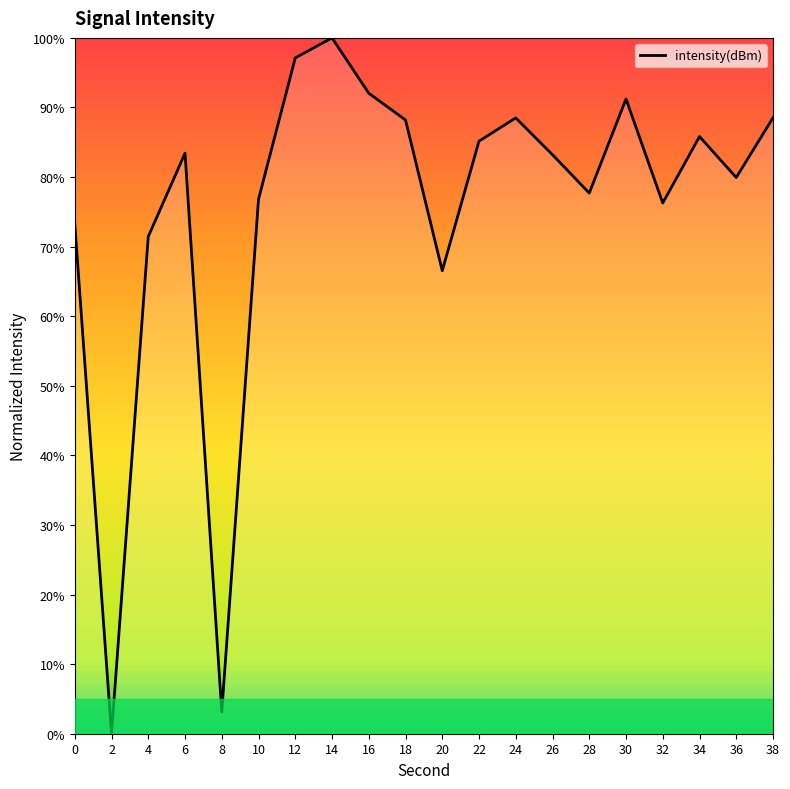

The value at 2 is 0.0. True or false?

True